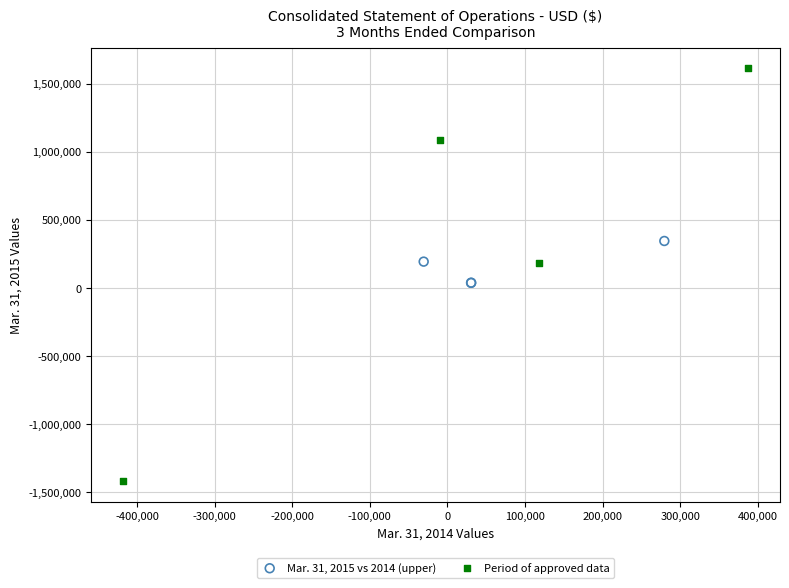

What are all the series names shown in the legend?

Mar. 31, 2015 vs 2014 (upper), Period of approved data